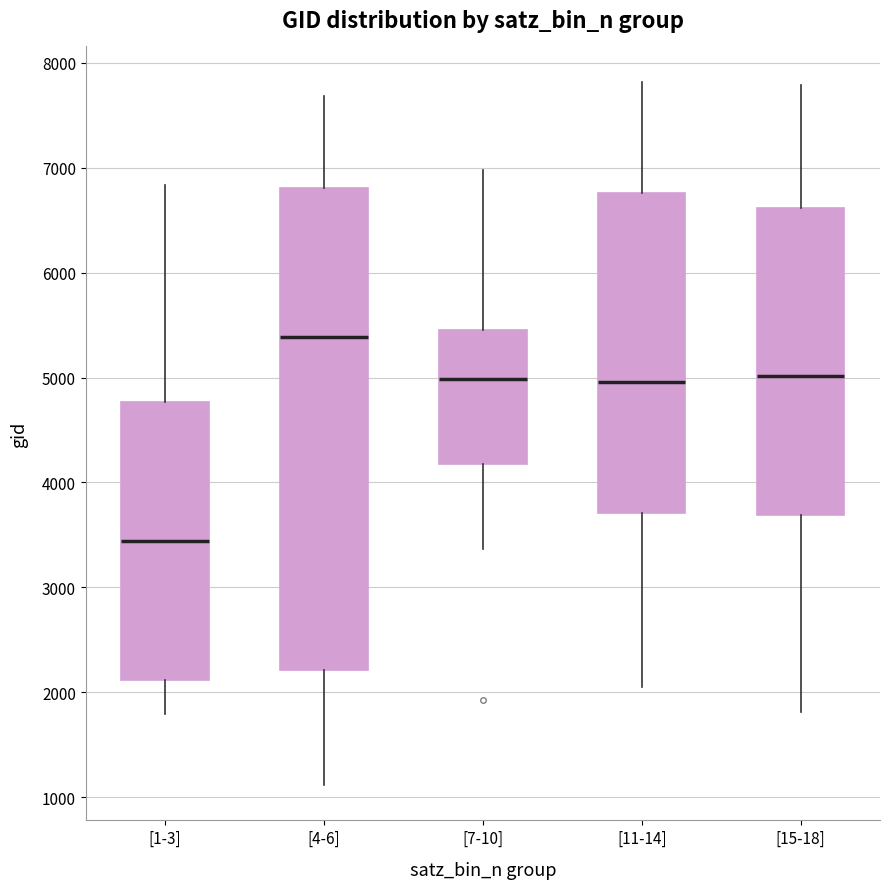

Reading left to right, transcribe this box plot: for each box, give where its median line is, the range the box spans, and where its two whiskers end, as read against the y-axis. The values are not printed on the chart, so give them approximately, as read against the axis.

[1-3]: median 3400, box 2100 to 4800, whiskers 1800 to 6800
[4-6]: median 5400, box 2200 to 6800, whiskers 1100 to 7700
[7-10]: median 5000, box 4200 to 5500, whiskers 3400 to 7000
[11-14]: median 5000, box 3700 to 6800, whiskers 2100 to 7800
[15-18]: median 5000, box 3700 to 6600, whiskers 1800 to 7800